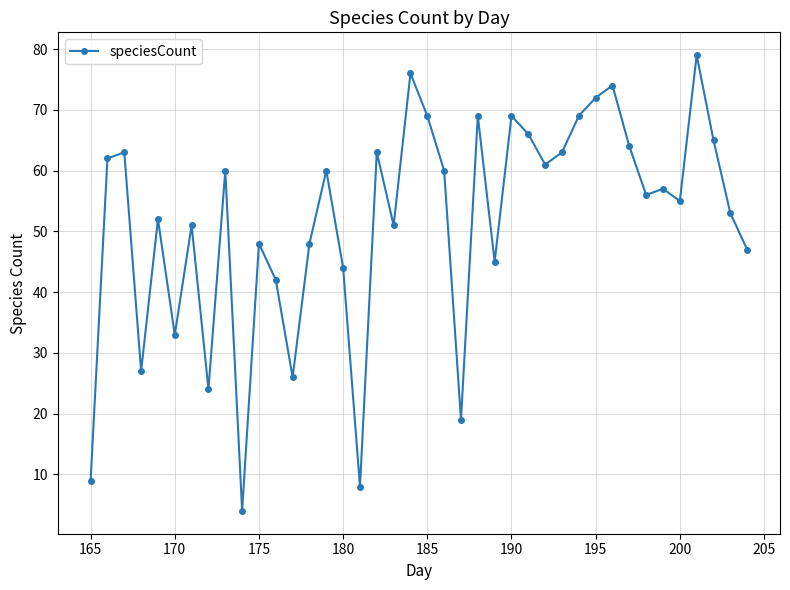

What is the smallest value displayed?

4